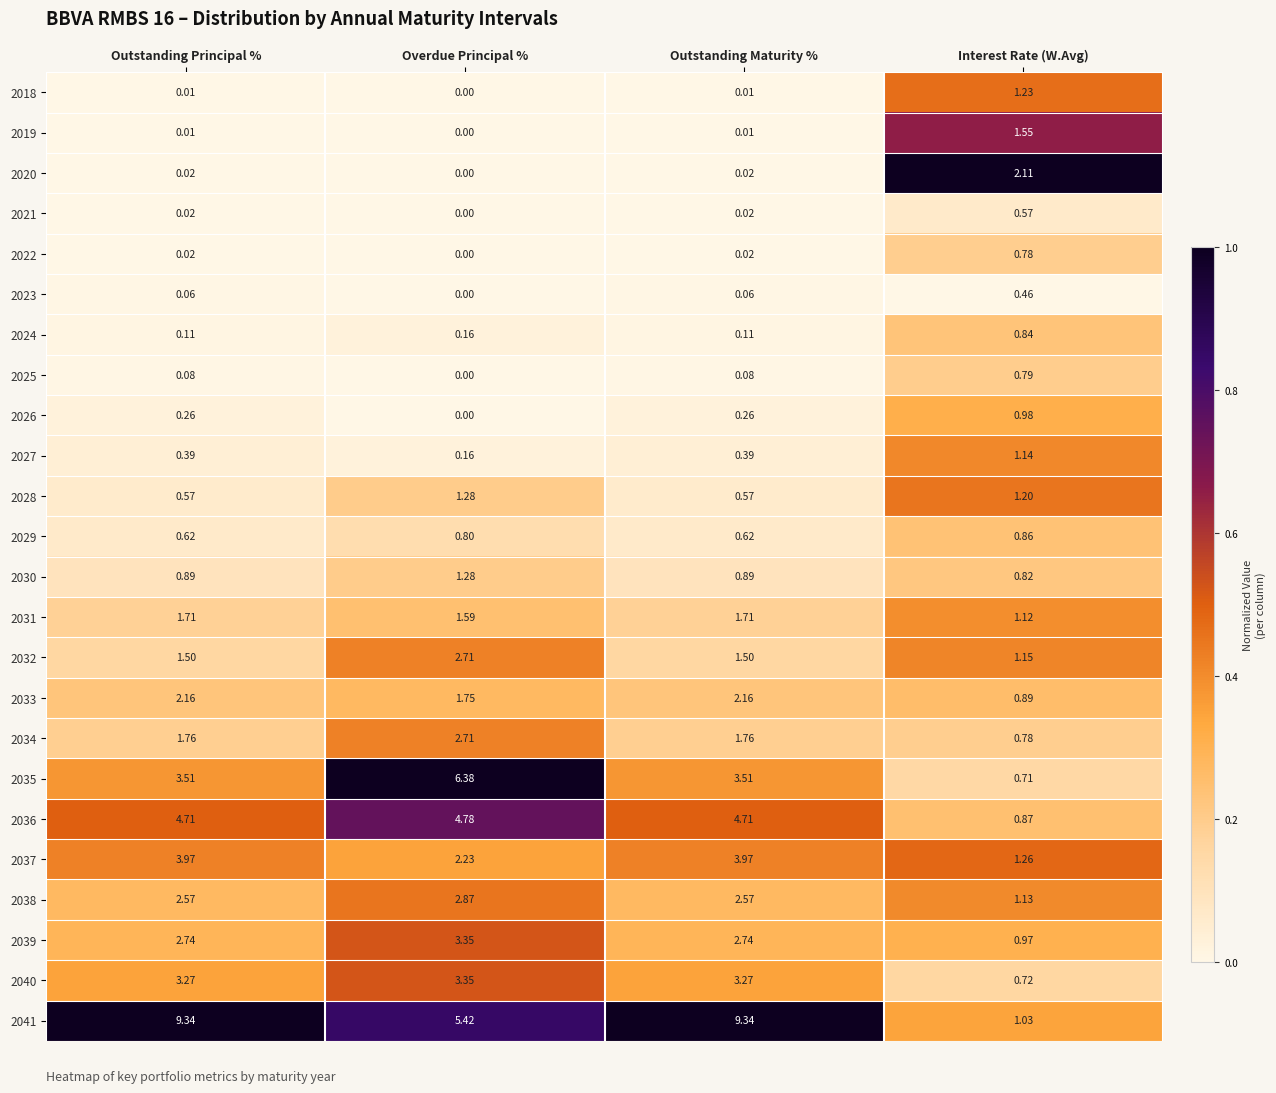

At which label is 2037 closest to 2?

Overdue Principal %